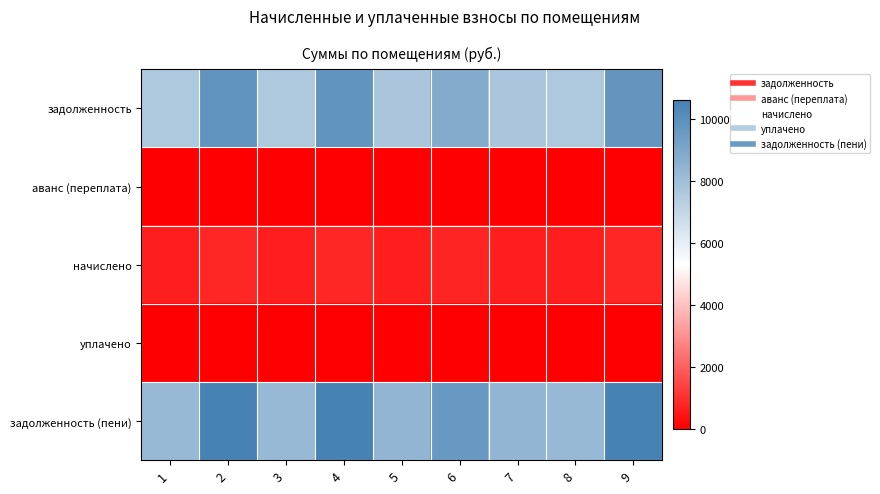

At which category is the sum across all series the highest?

2